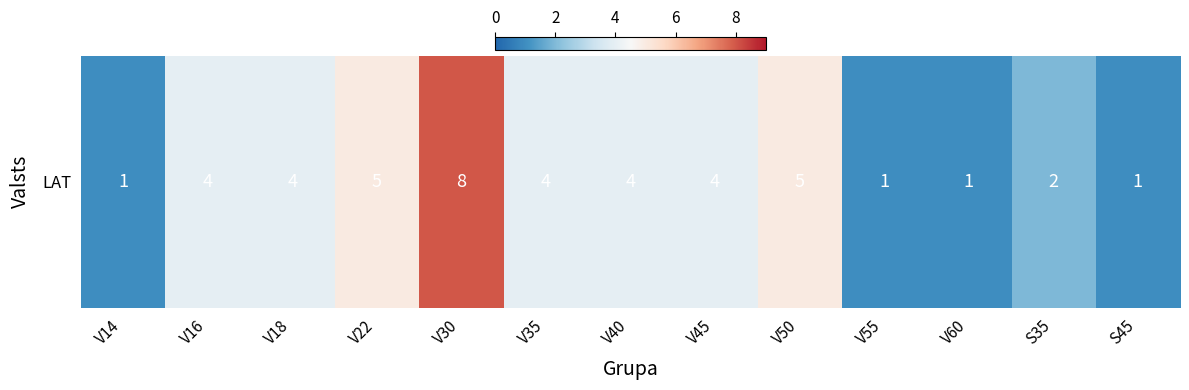

Reading right to left, list all the values displayed in this chart.

S45=1	S35=2	V60=1	V55=1	V50=5	V45=4	V40=4	V35=4	V30=8	V22=5	V18=4	V16=4	V14=1